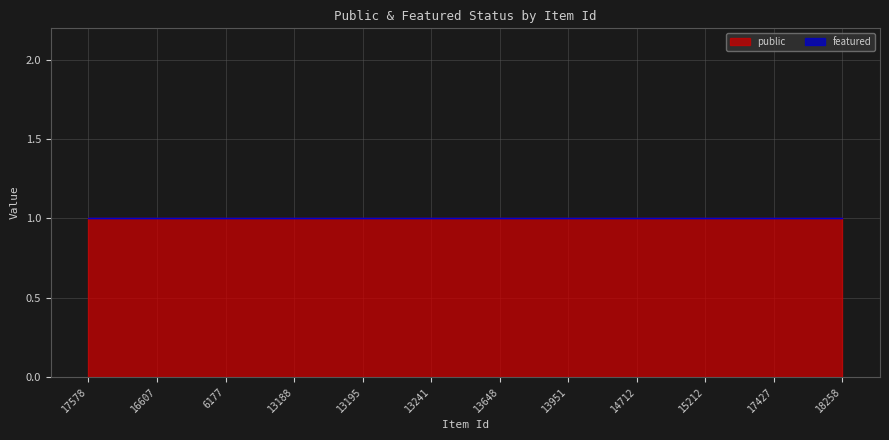

Is the value of featured at 16607 greater than the value of public at 15212?

No